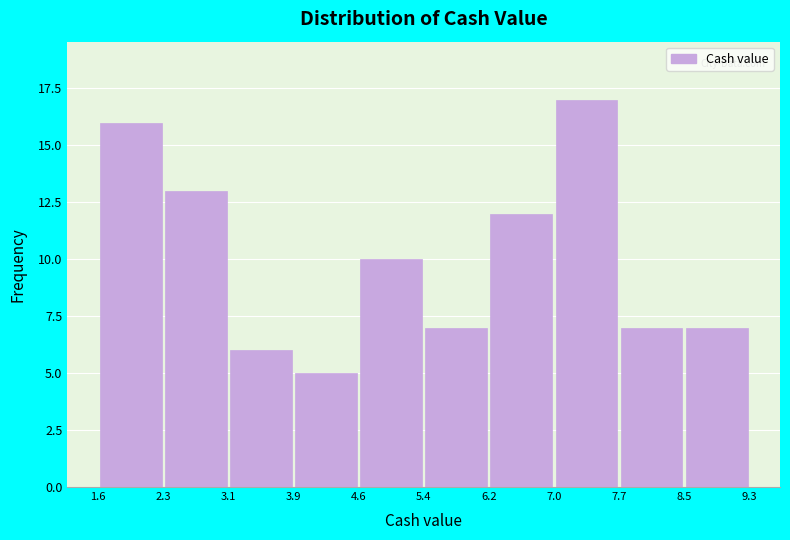

What is the height of the bar covering 6.2 to 7.0 on the x-axis? The values are not printed on the chart, so give them approximately, as read against the axis.

12